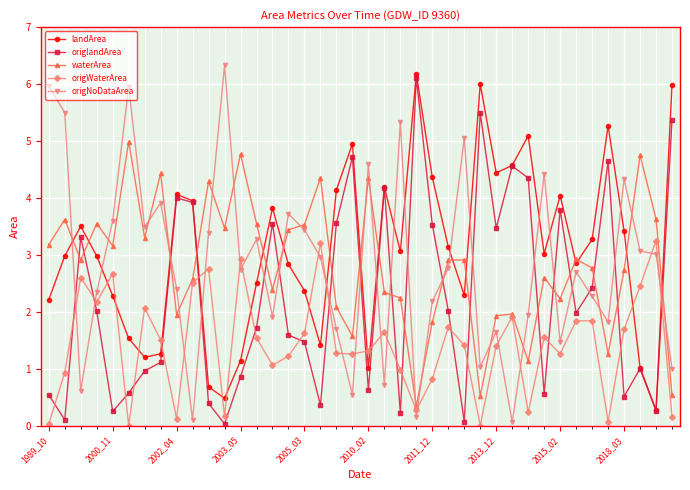

True or false: origNoDataArea and waterArea cross at least once.

True